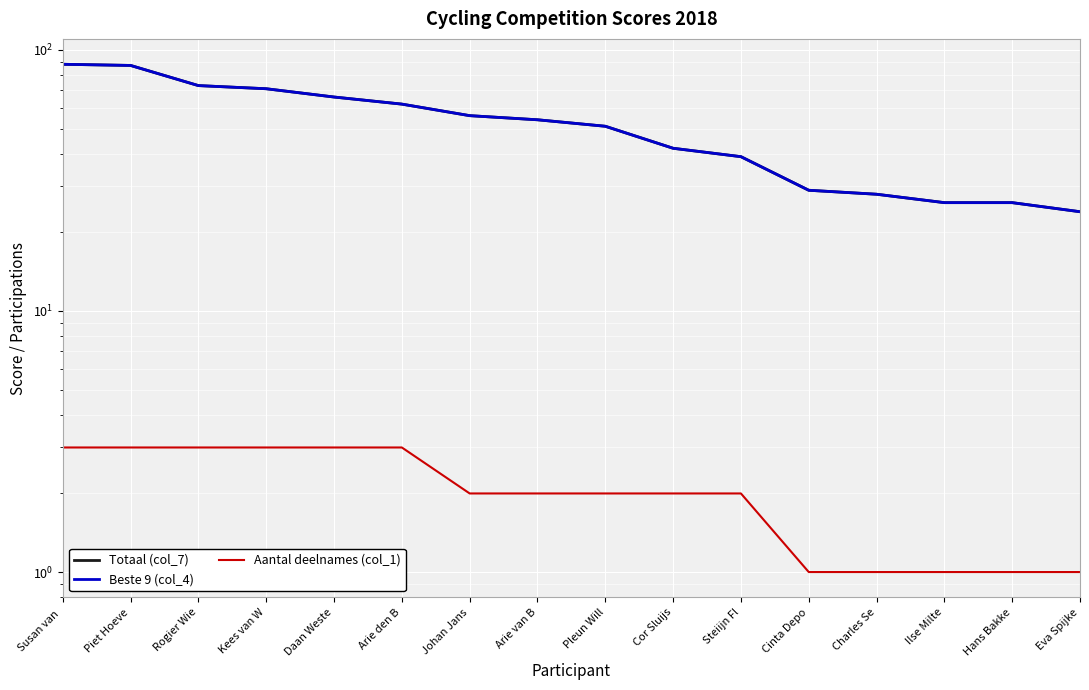

Which label corresponds to the smallest value in the chart?

Cinta Depo